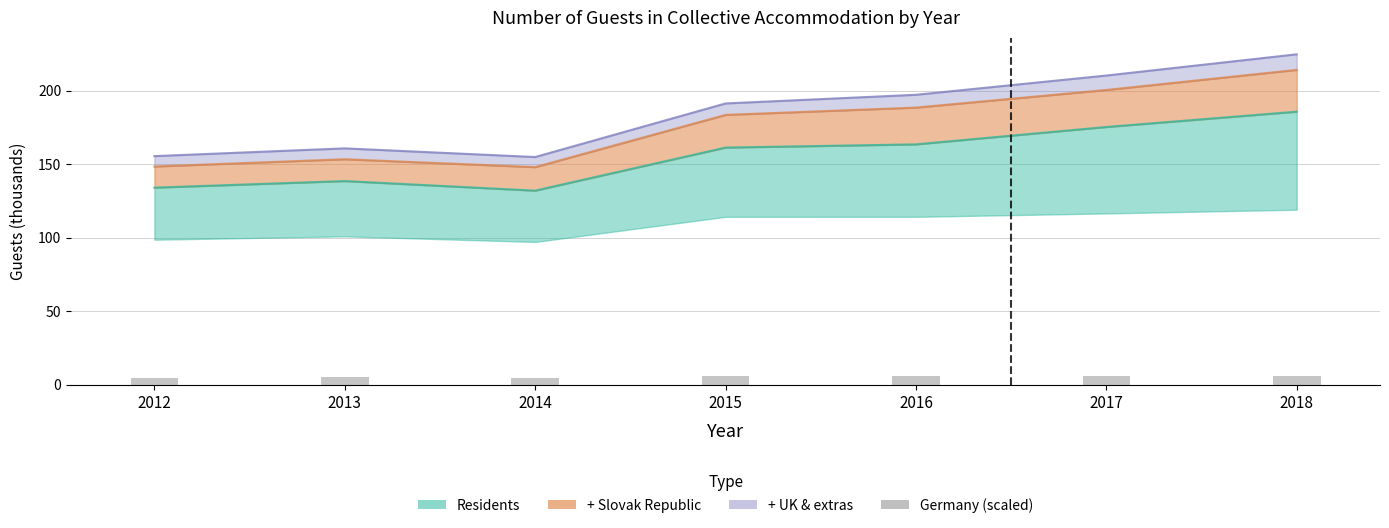

Where does the data first go above 5?

2013